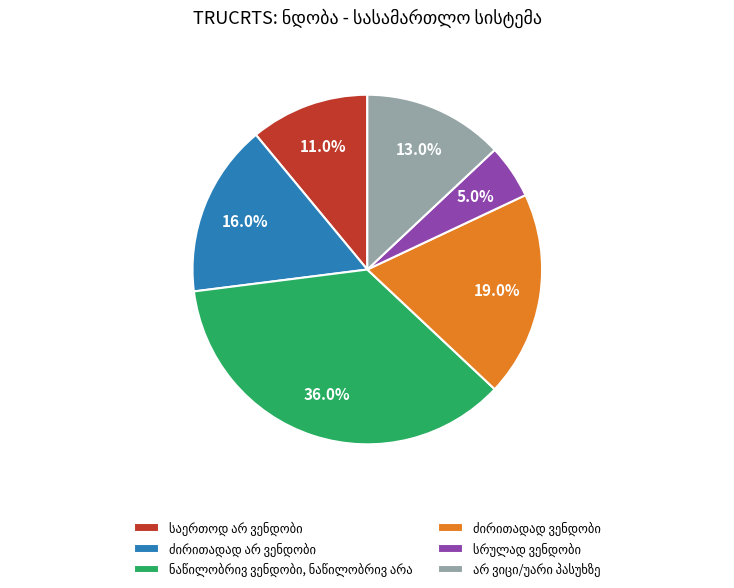

How many segments does this pie chart have?

6